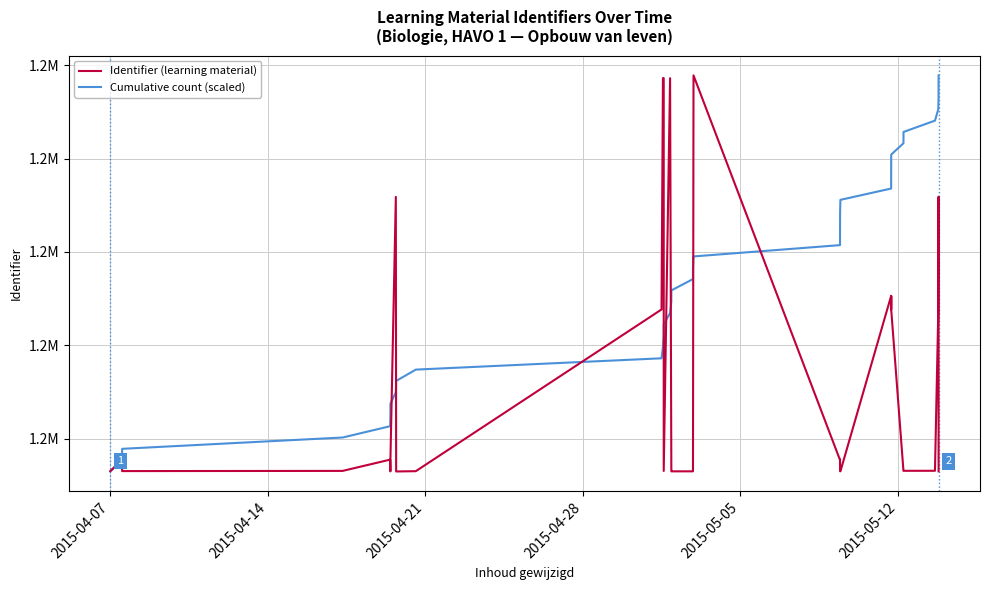

Is it true that Identifier (learning material) equals 795064.0 at 11?

False